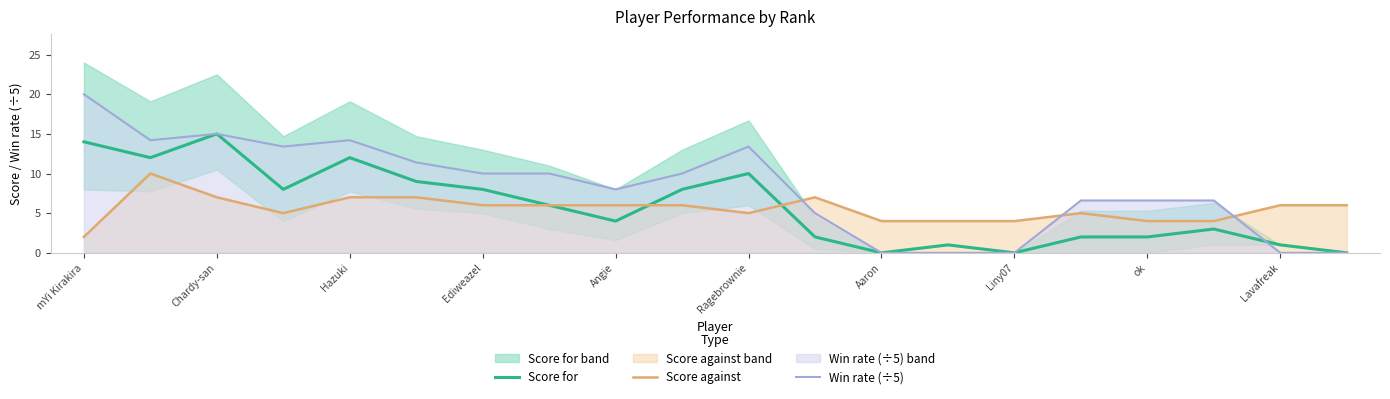

At how many categories does at least one series exceed 0?

20